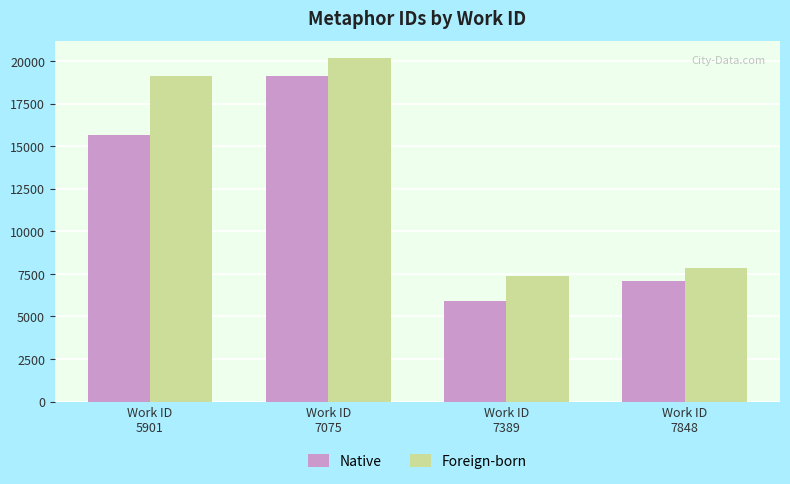

What are all the series names shown in the legend?

Native, Foreign-born